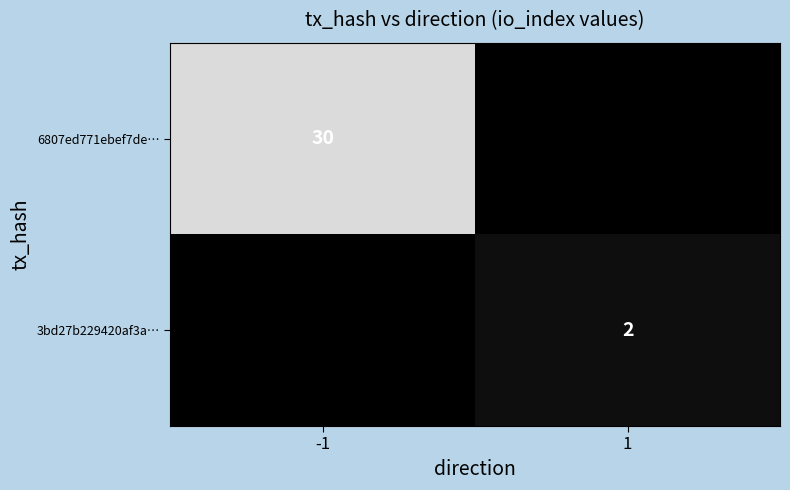

The value of 6807ed771ebef7de… at -1 is 18. True or false?

False